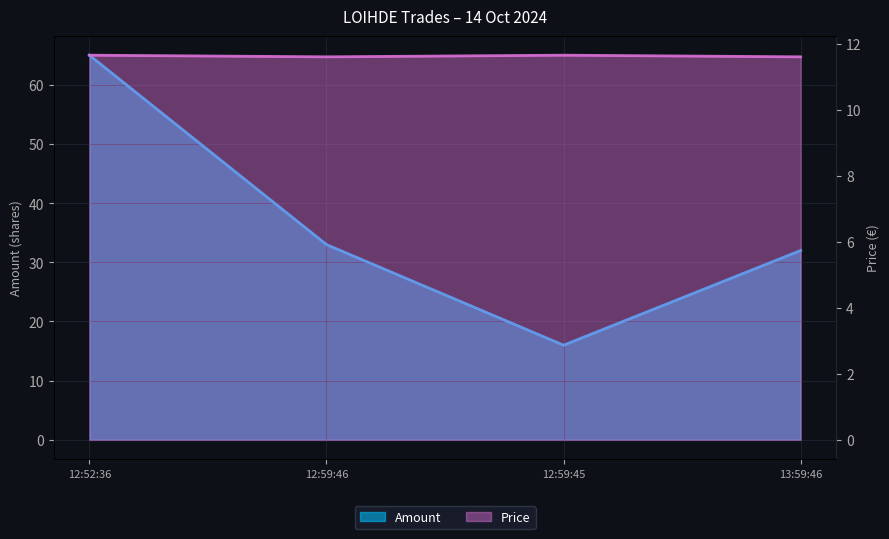

Rank the series at 12:59:45 from highest to lowest value.

Amount, Price